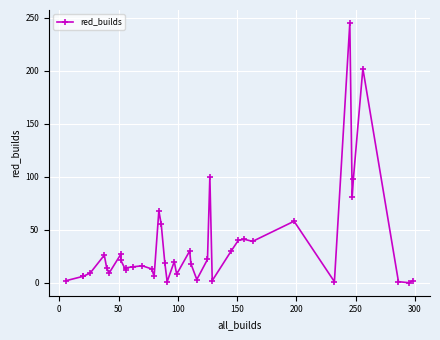

How many lines are shown in the chart?

1